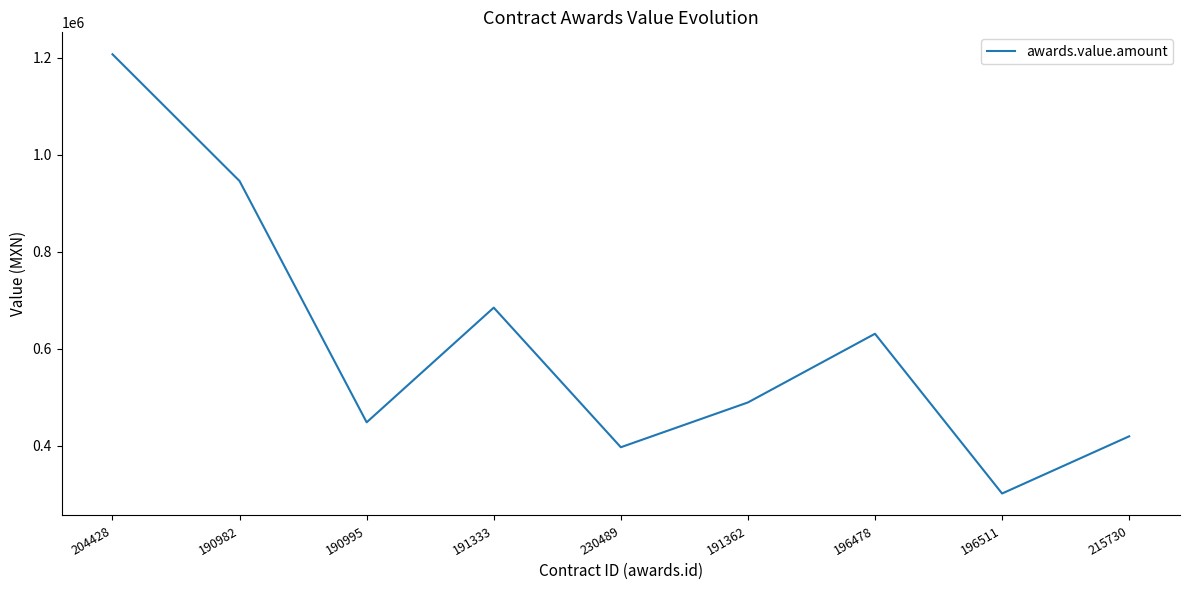

How many values exceed 489003?

5